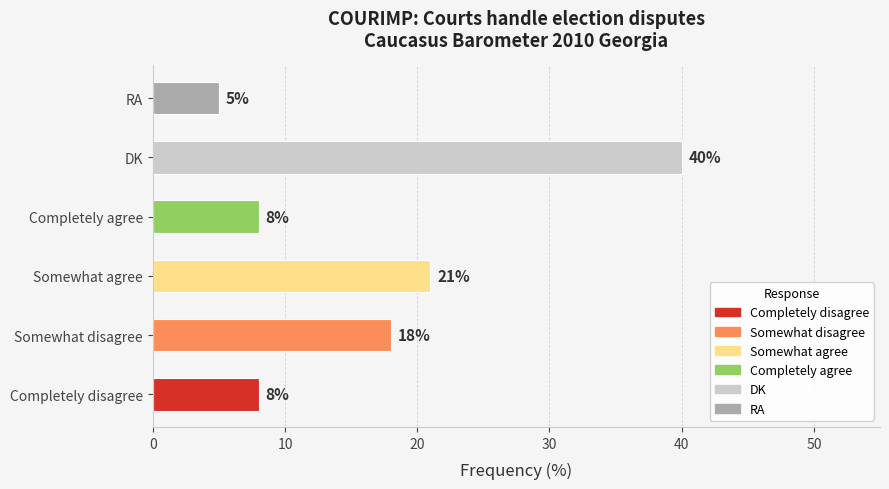

At which category does the chart reach its peak across all series?

DK